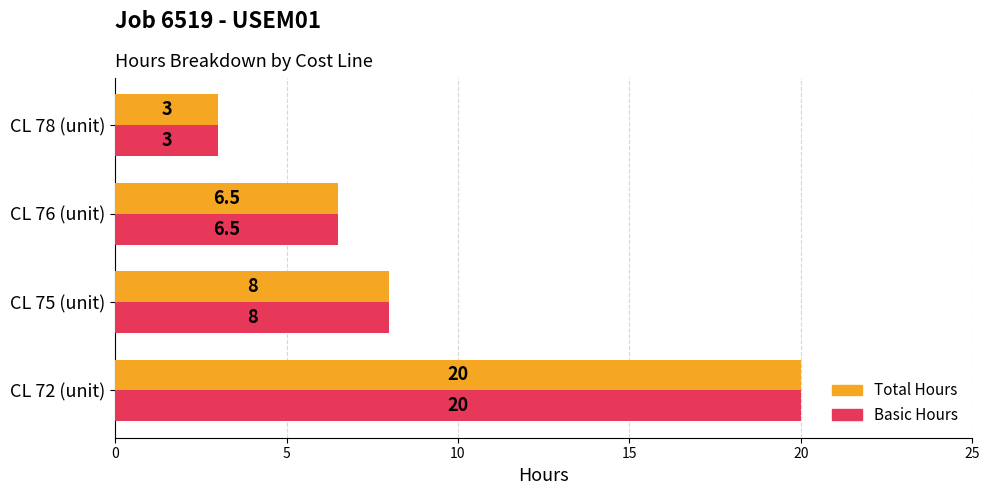

What is the sum of all Total Hours values?

37.5